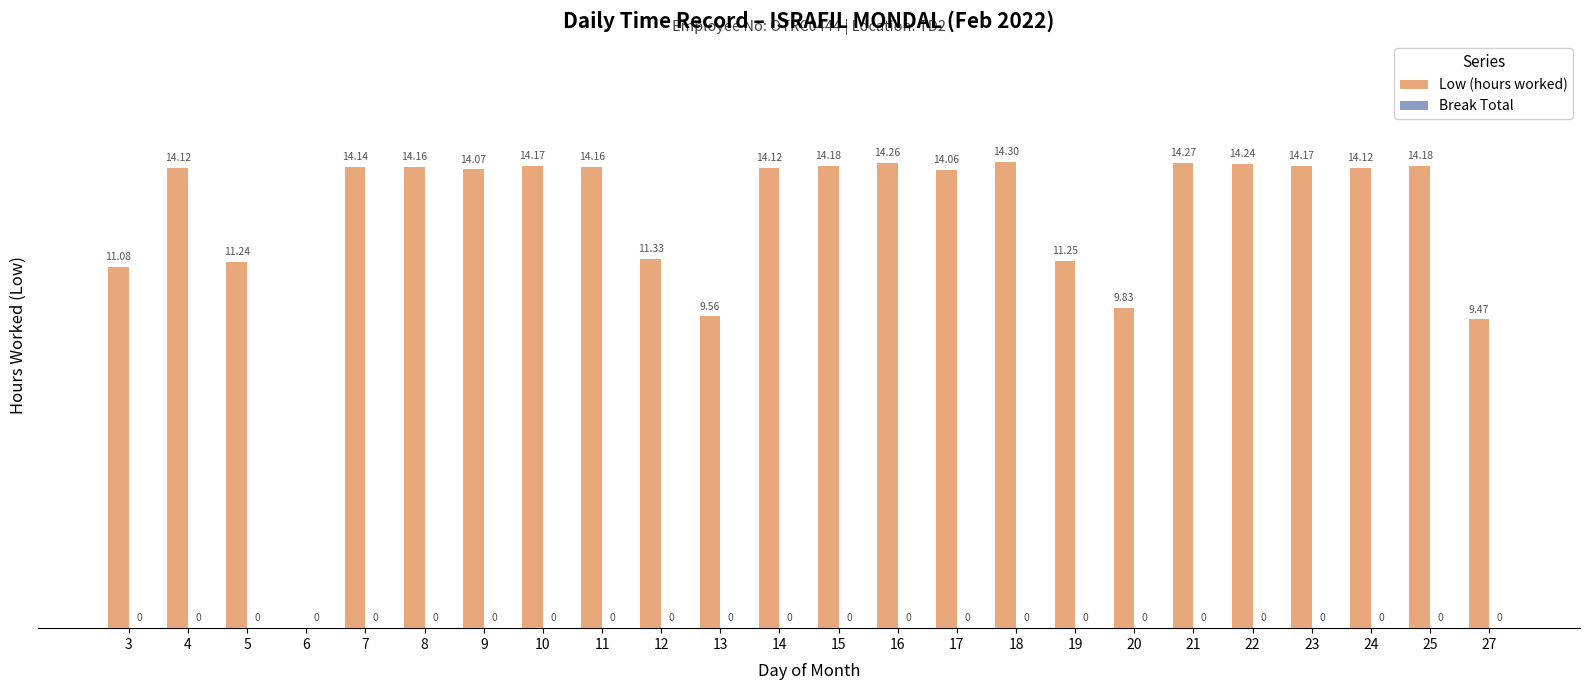

Approximately how many times larger is the value at 22 compared to 3?

1.3